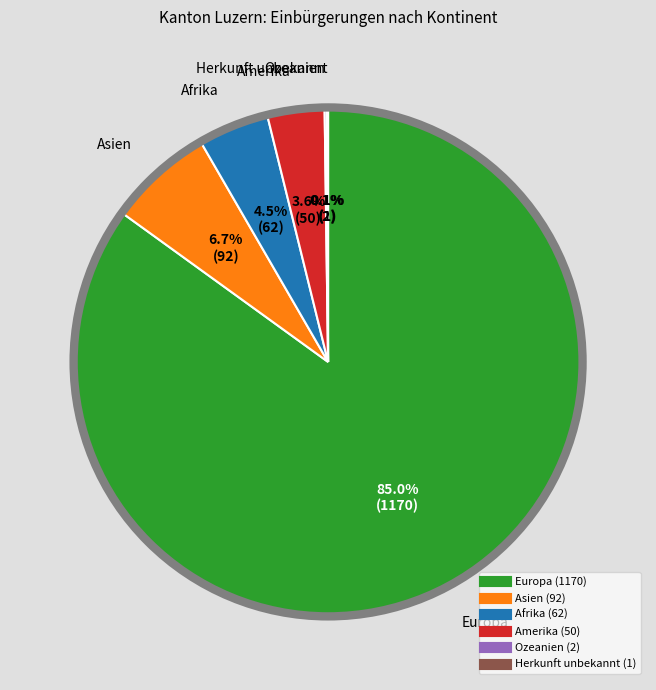

Which slice is the largest?

Europa